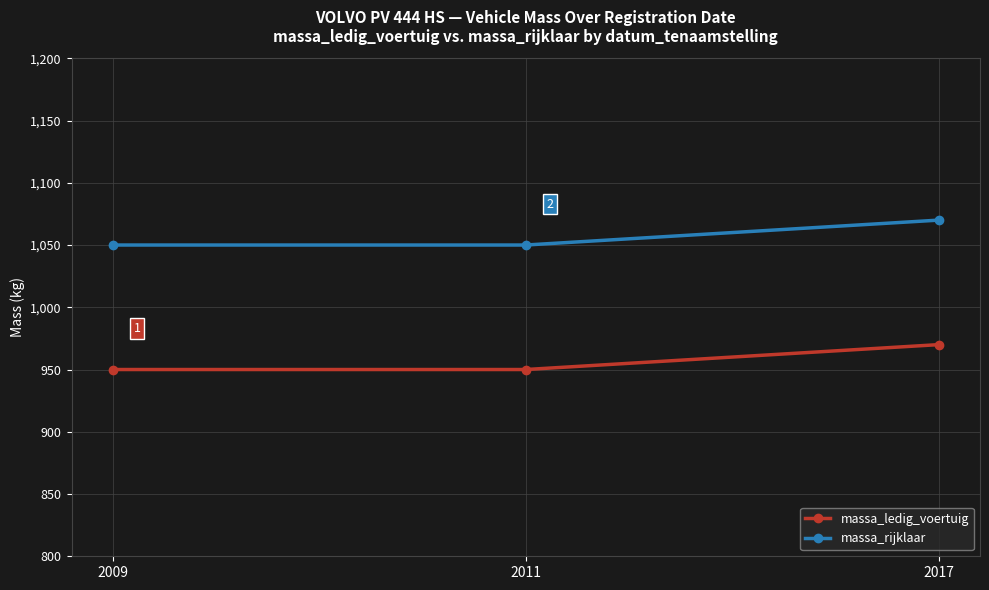

Which label corresponds to the largest value in the chart?

2017